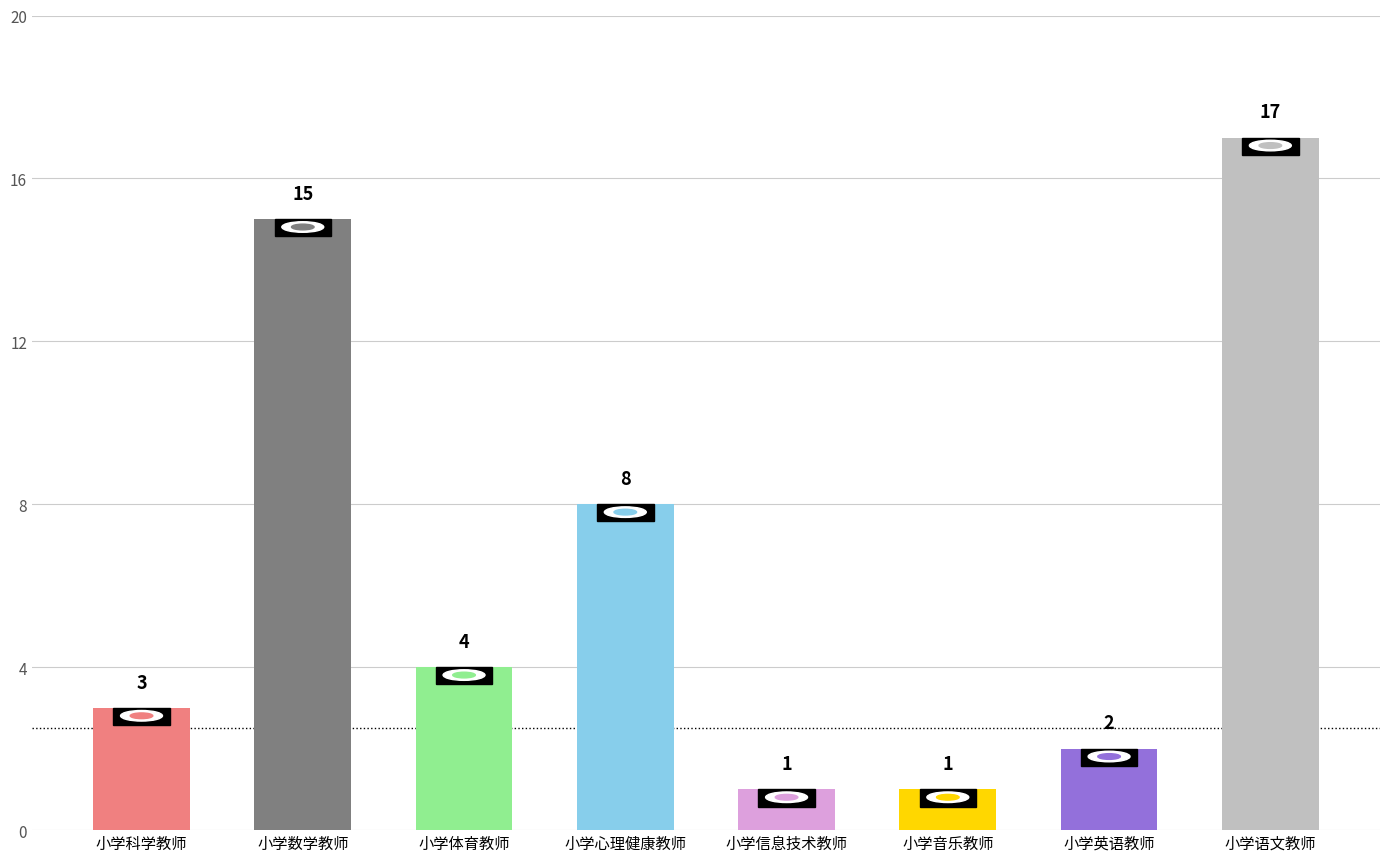

Approximately how many times larger is the value at 小学体育教师 compared to 小学音乐教师?

4.0